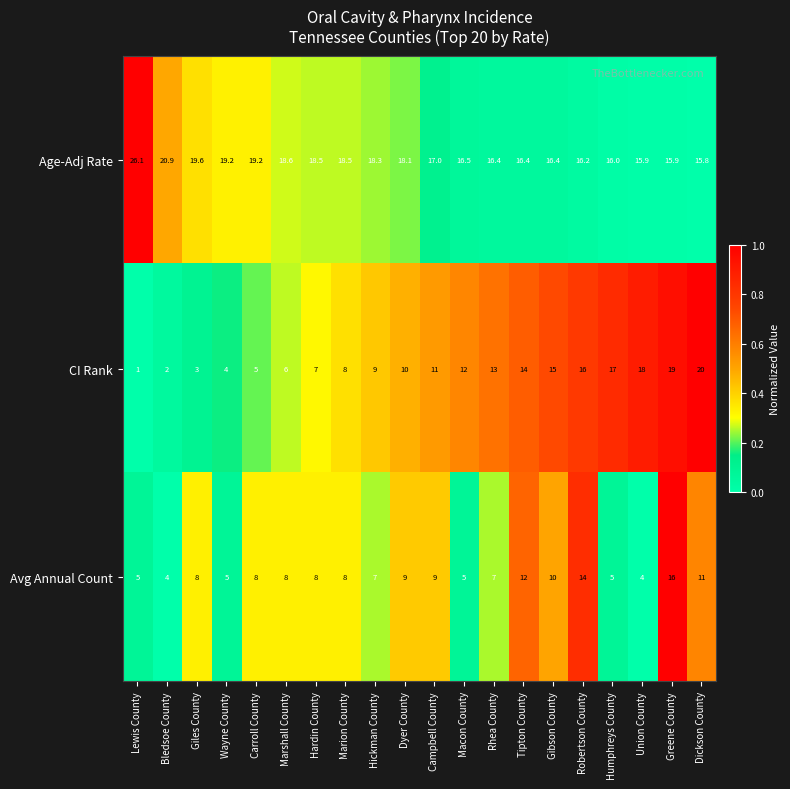

What is the difference between the maximum and minimum values in the Avg Annual Count series?

12.0